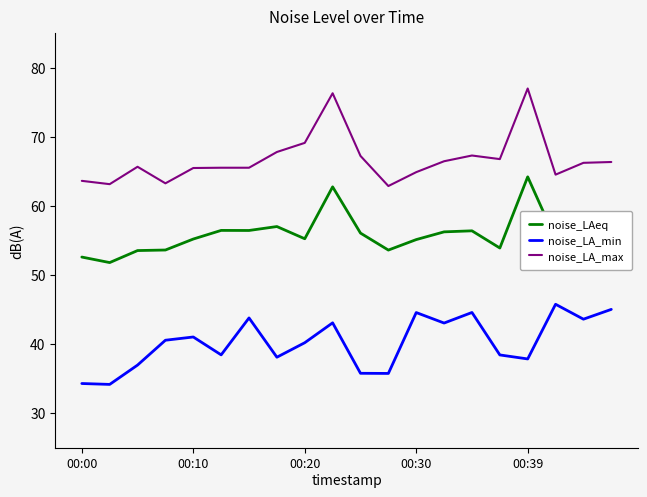

What is the maximum value for noise_LAeq?

64.2